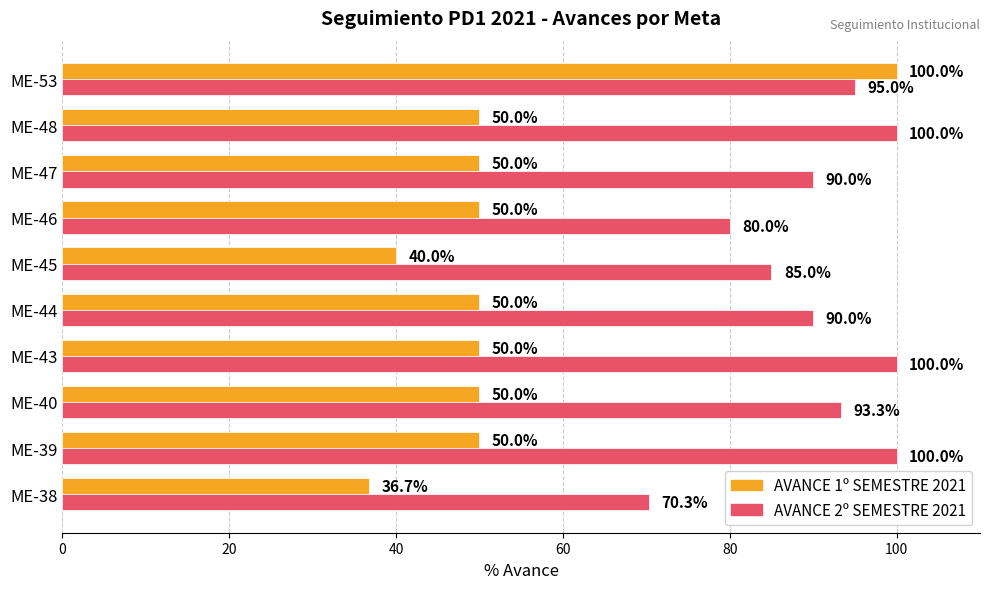

What is the greatest value displayed?

100.0